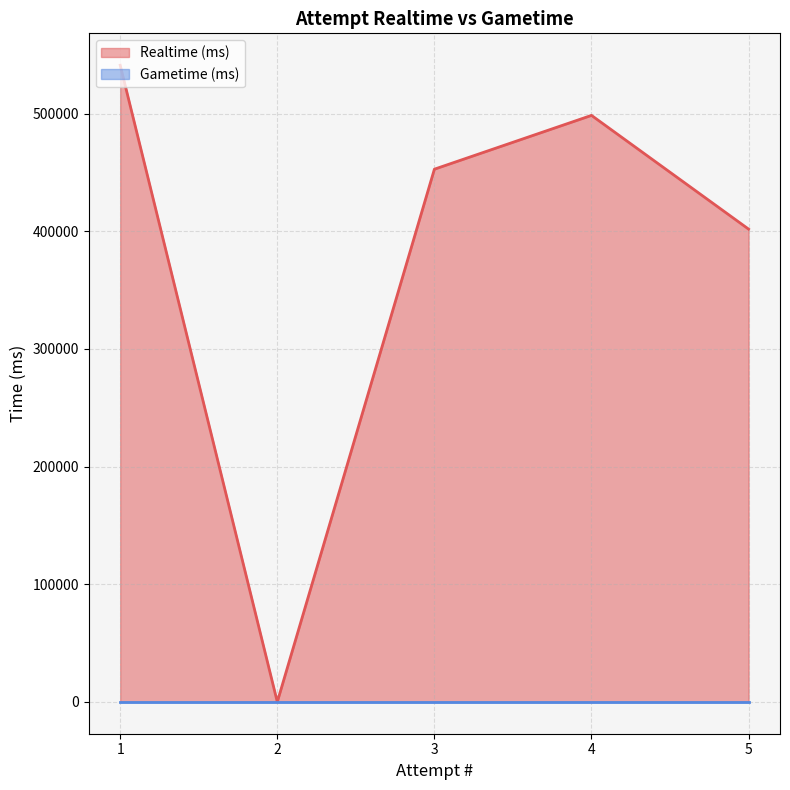

Which label corresponds to the largest value in the chart?

1